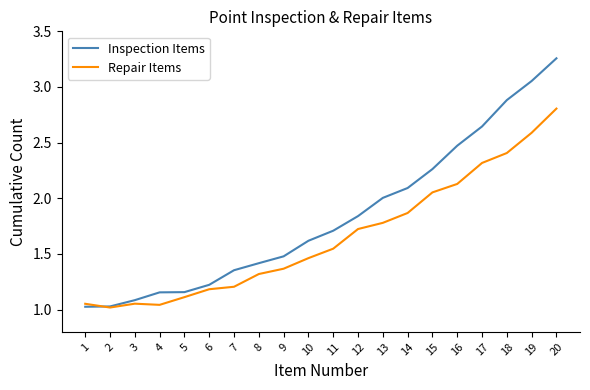

The Repair Items series shows 1.1 at 1. True or false?

True